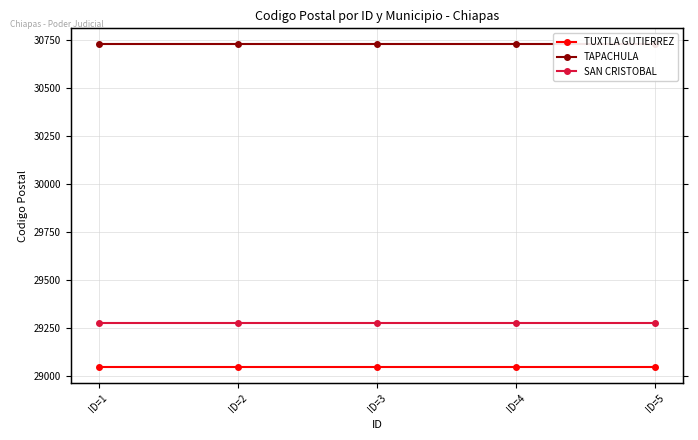

What is the difference between the highest and lowest values at ID=5?

1678